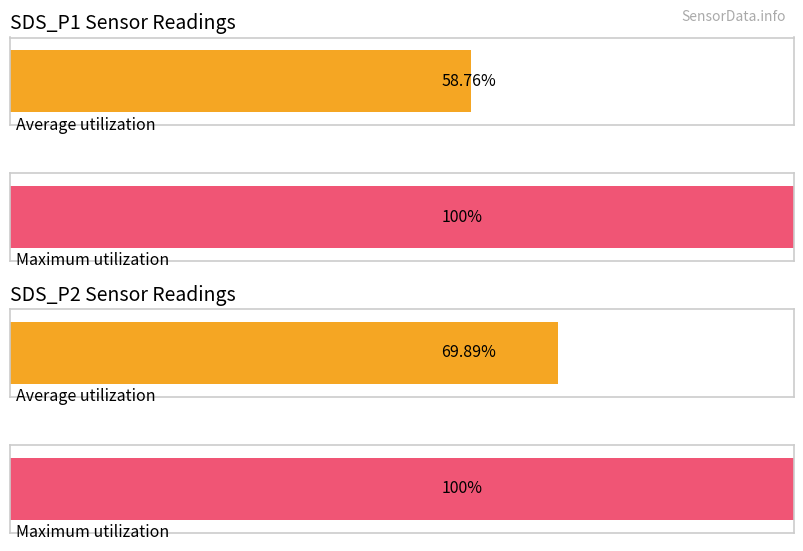

Are the bars horizontal?

Yes